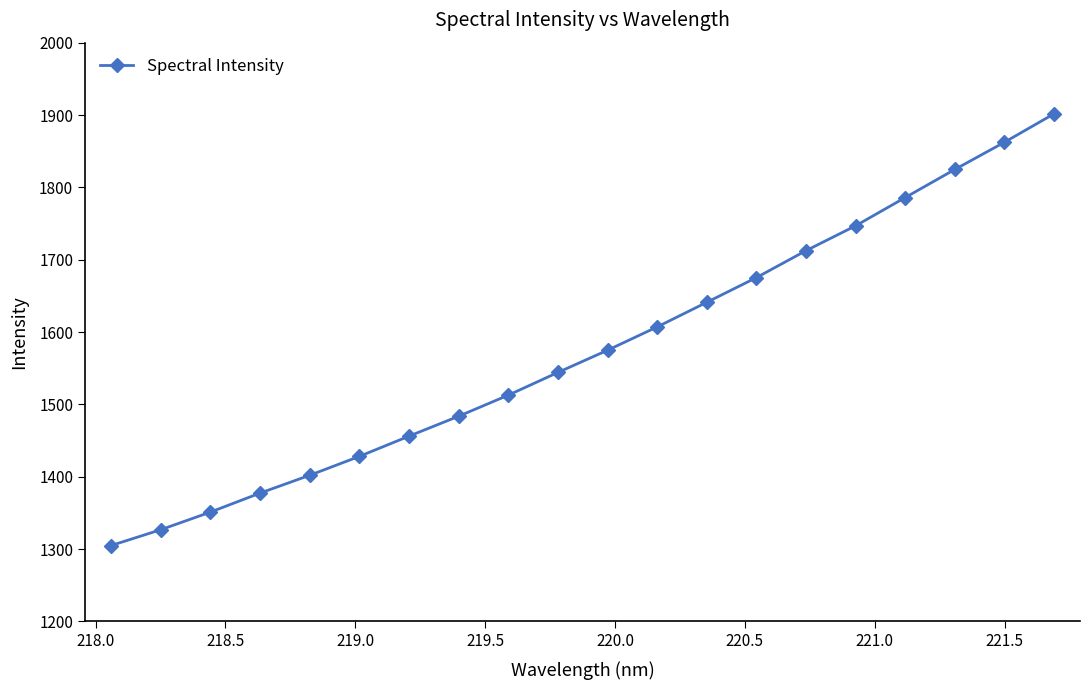

What is the value of the 17th point from the left?

1785.9